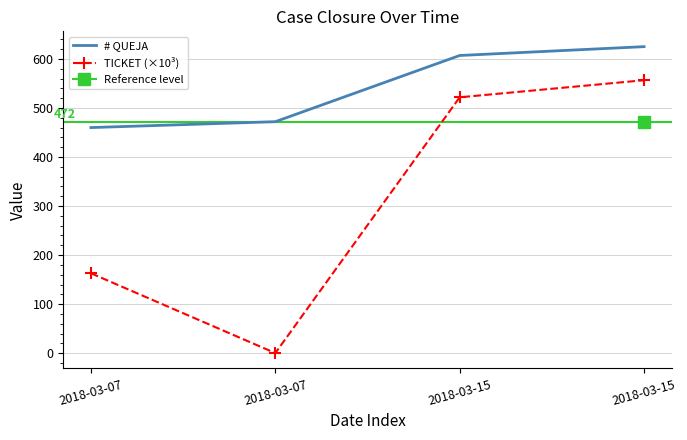

Reading left to right, transcribe all the data shown in this chart.

# QUEJA: 2018-03-07=460.0	2018-03-07=472.0	2018-03-15=607.0	2018-03-15=625.0
TICKET (×10³): 2018-03-07=162.9	2018-03-07=0.2	2018-03-15=521.7	2018-03-15=556.6